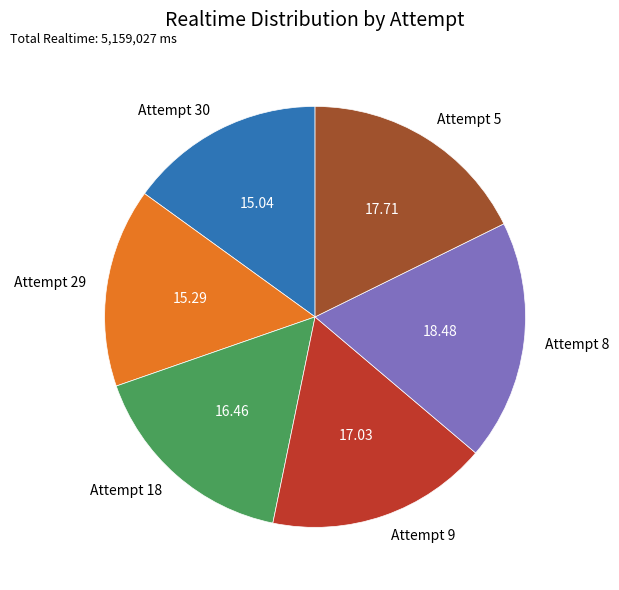

Which has a higher value, Attempt 8 or Attempt 30?

Attempt 8